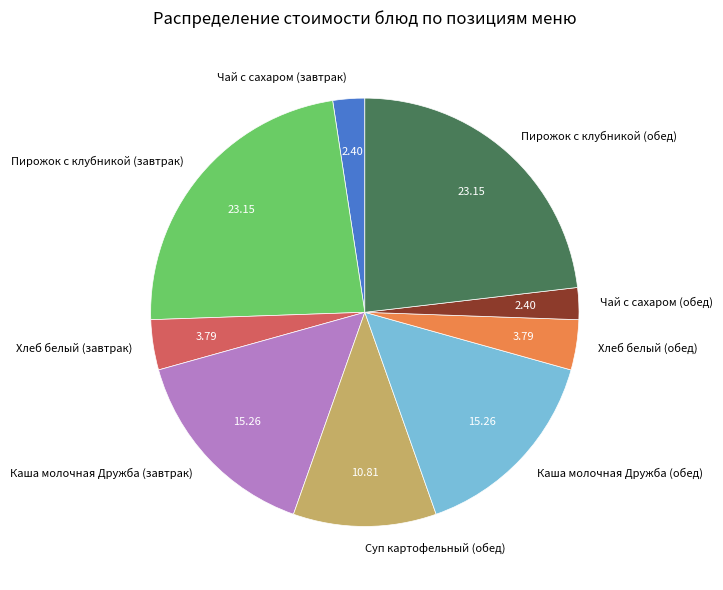

Do Пирожок с клубникой (завтрак) and Каша молочная Дружба (обед) together represent more than half of the pie?

No